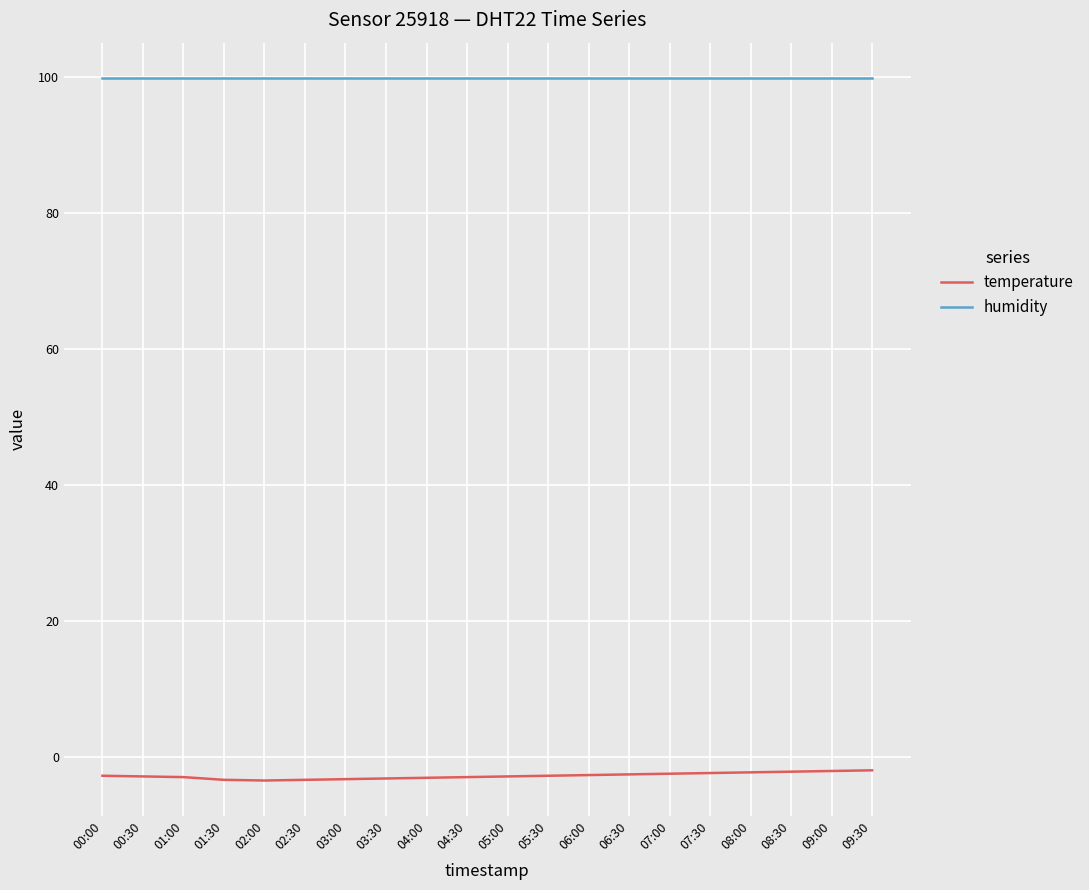

What is the difference between the highest and lowest values at 03:00?

103.1